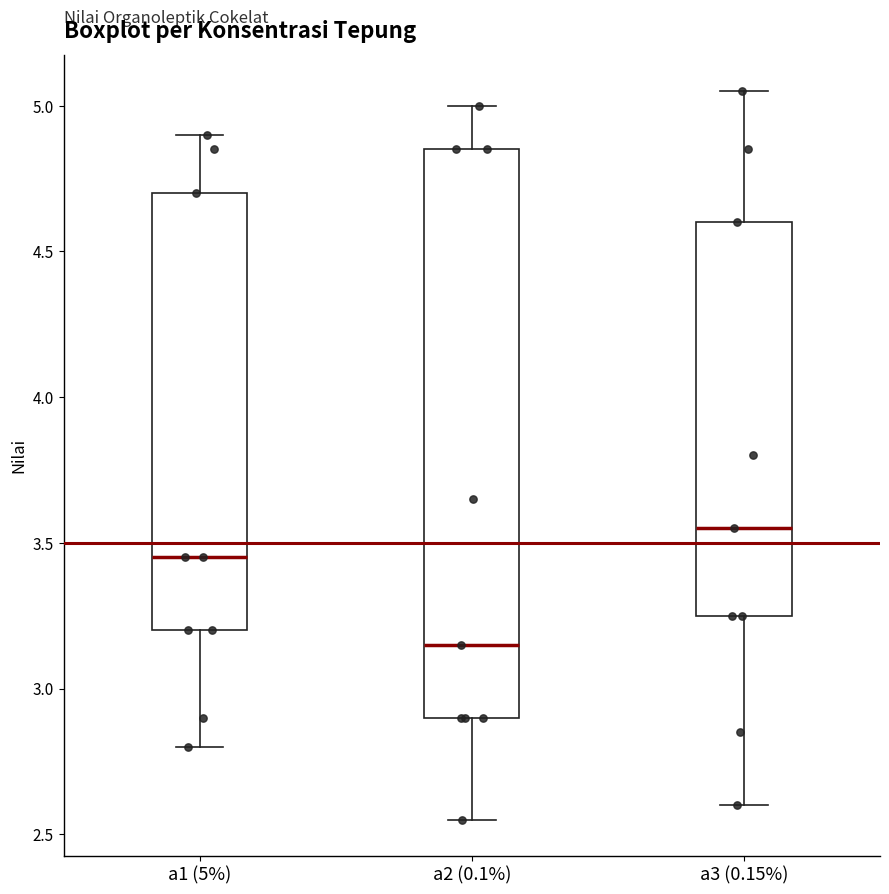

Which box is the tallest, from its lower edge to its upper edge?

a2 (0.1%)